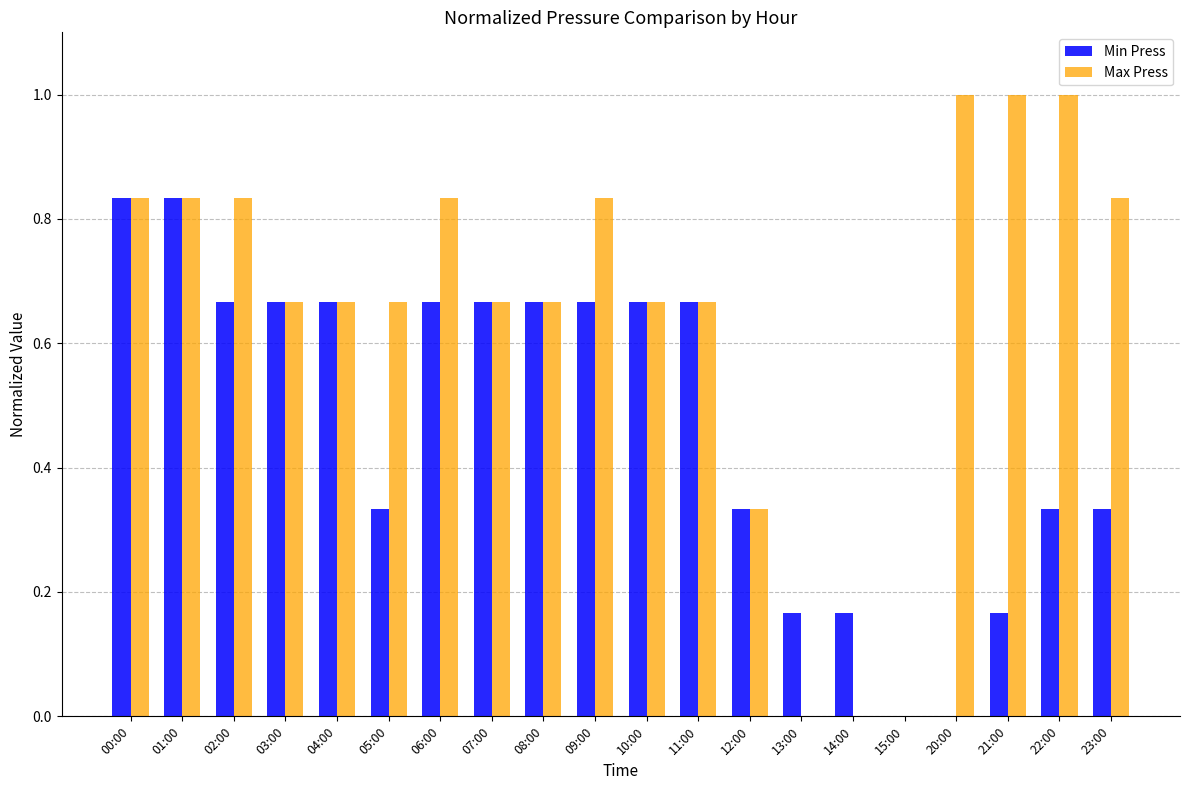

The Max Press series shows 0.0 at 13:00. True or false?

True